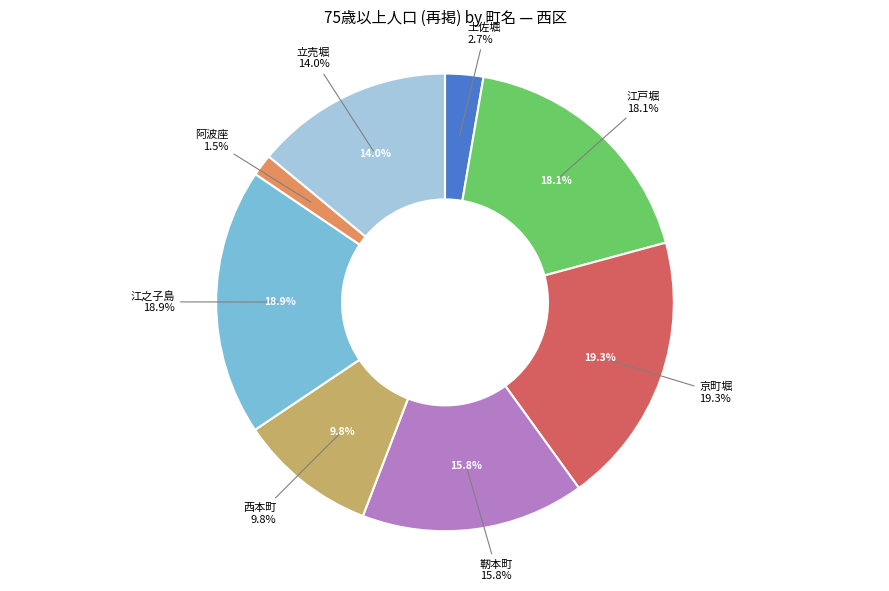

Is there a majority slice in this chart?

No